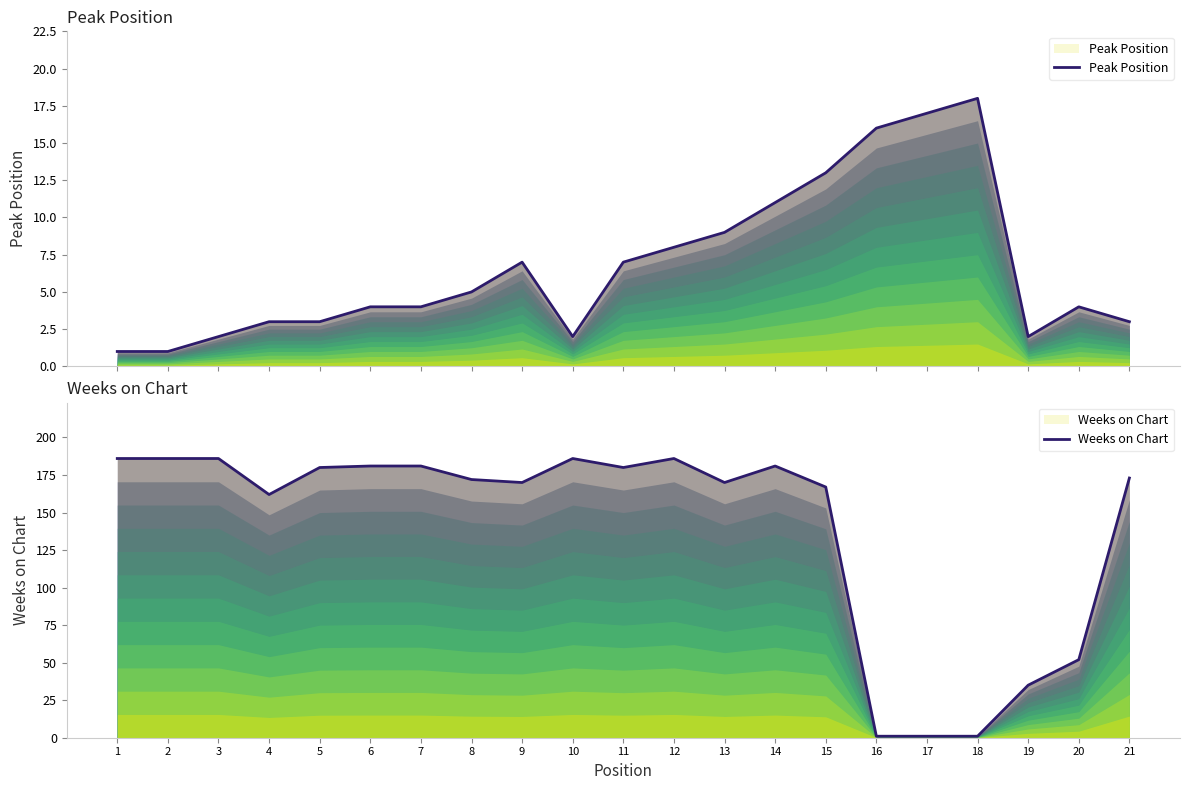

True or false: Peak Position has more than 2 points higher than both neighbors.

True